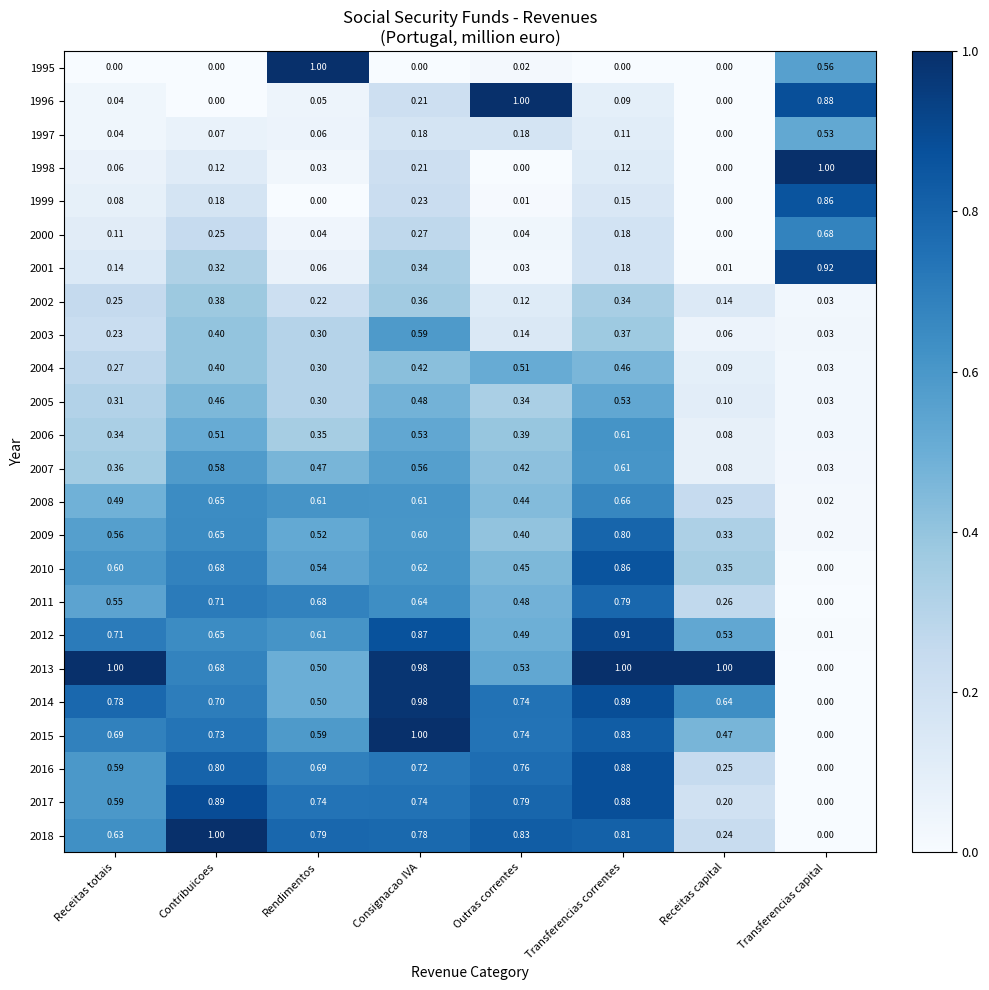

Which category has the highest value in the 2015 series?

Consignacao IVA